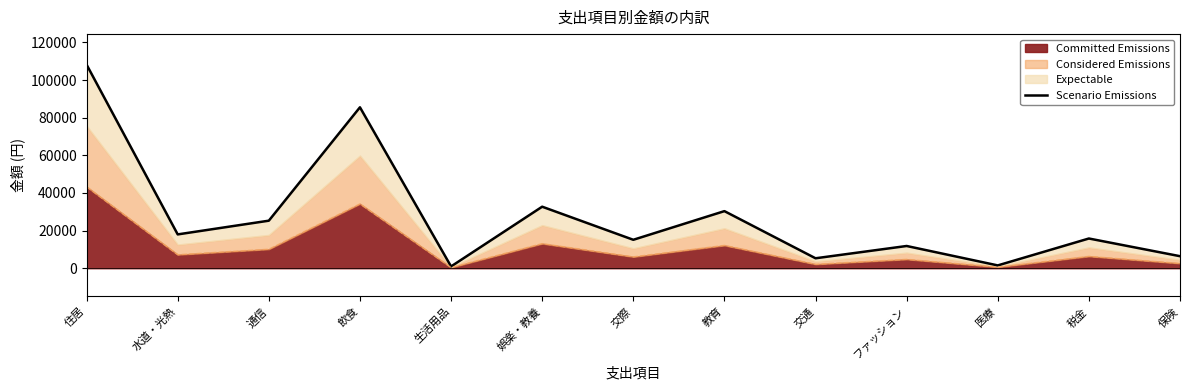

At which category does the chart reach its peak across all series?

住居